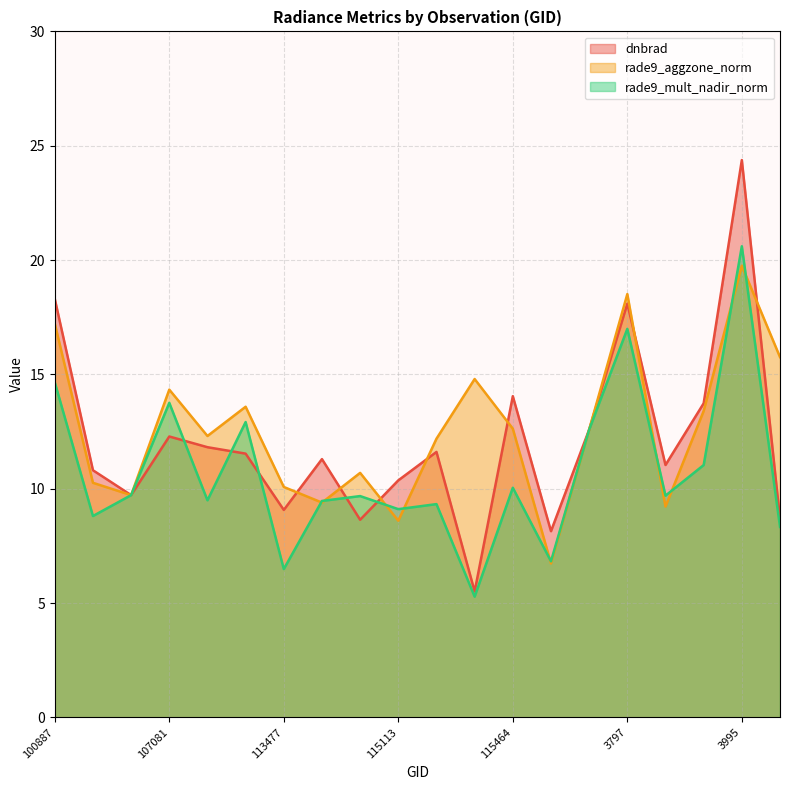

List the series in order of their peak value, highest first.

dnbrad, rade9_mult_nadir_norm, rade9_aggzone_norm